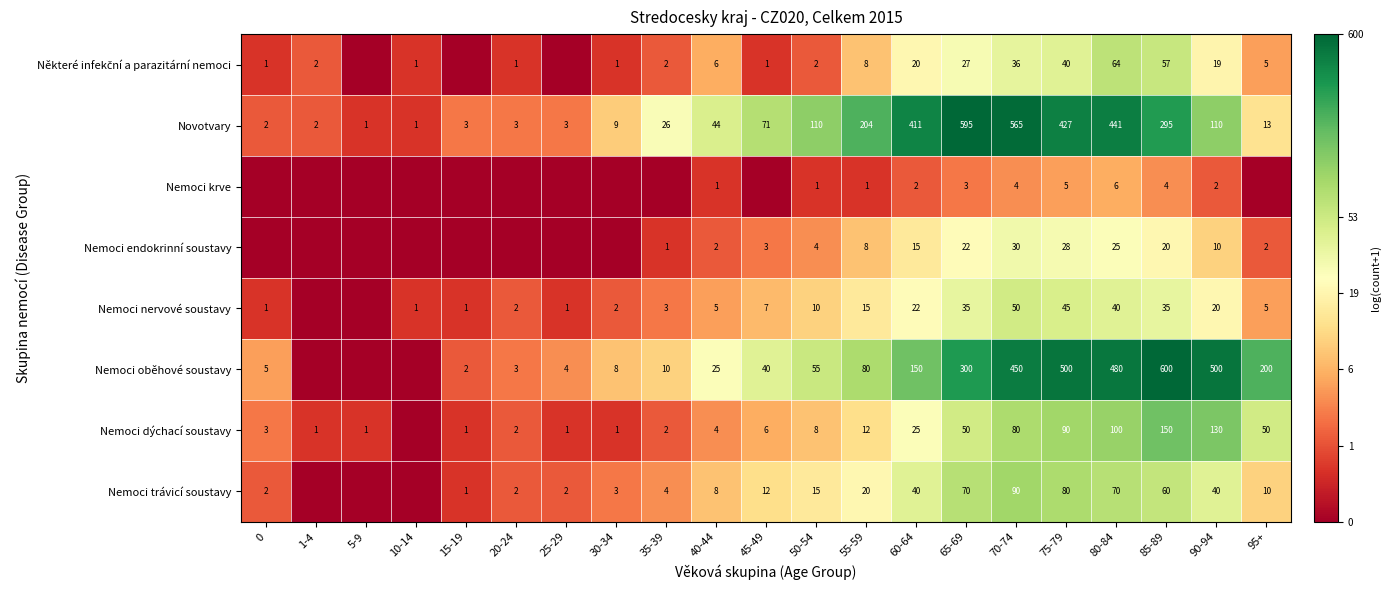

What is the sum of the Nemoci endokrinní soustavy values at 45-49 and 95+?

5